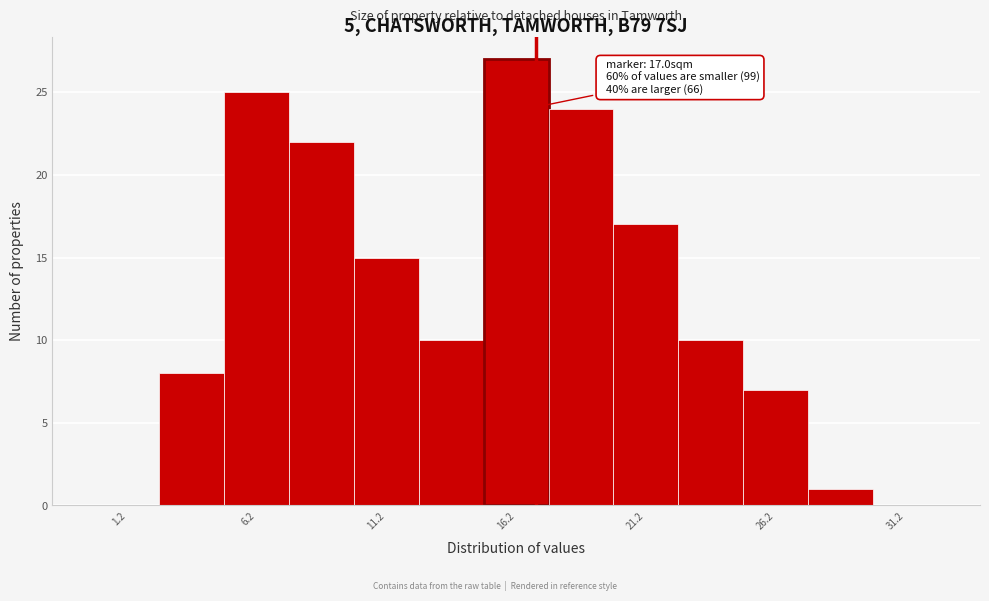

Which range on the x-axis has the tallest bar?

15.0 to 17.5